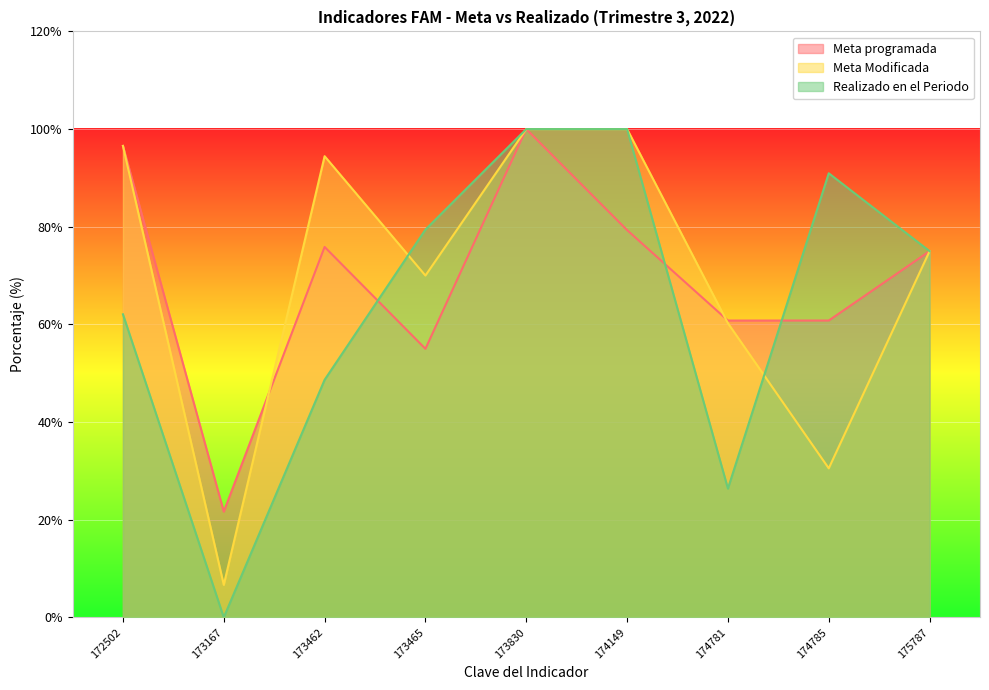

Does the chart display data point markers on the line(s)?

No